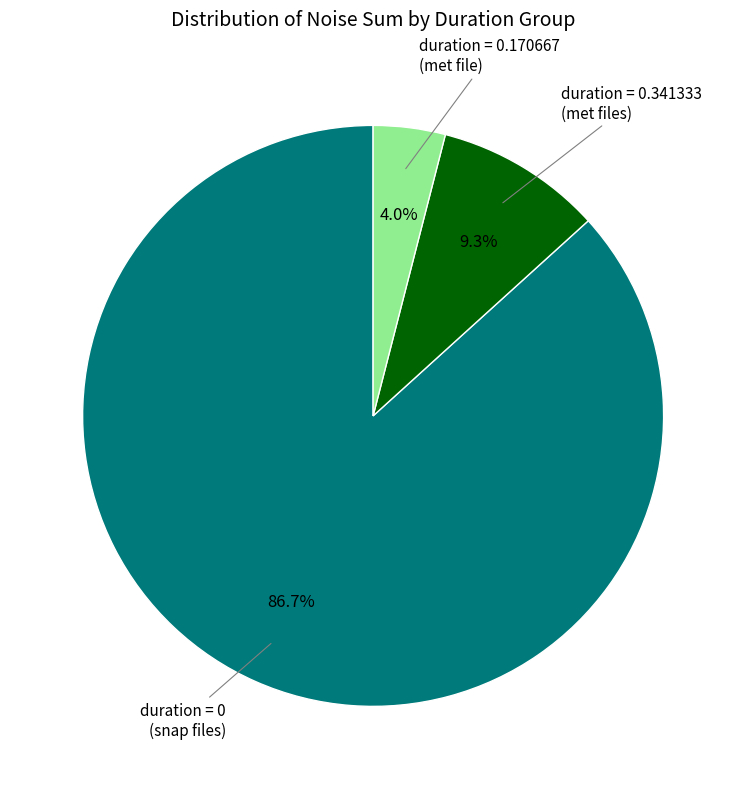

Count the number of slices in the pie.

3